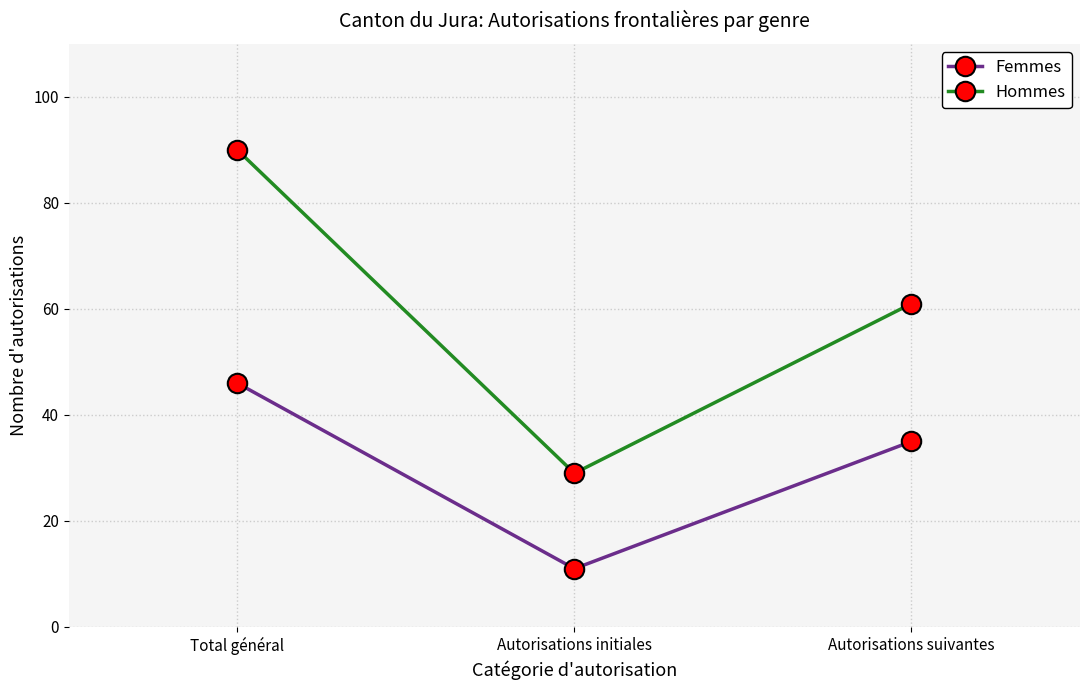

How many distinct data groups are displayed?

2